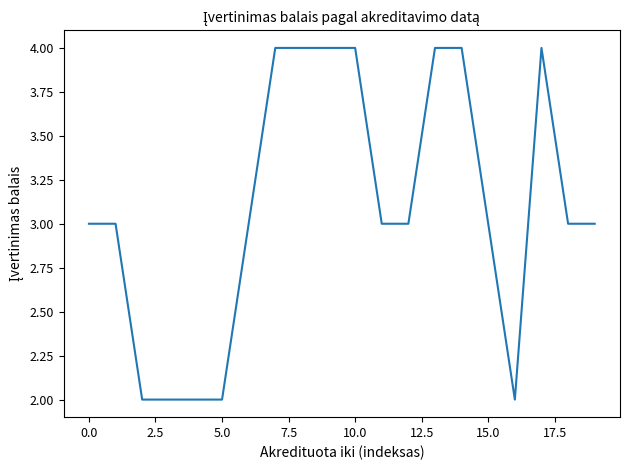

What is the average value?

3